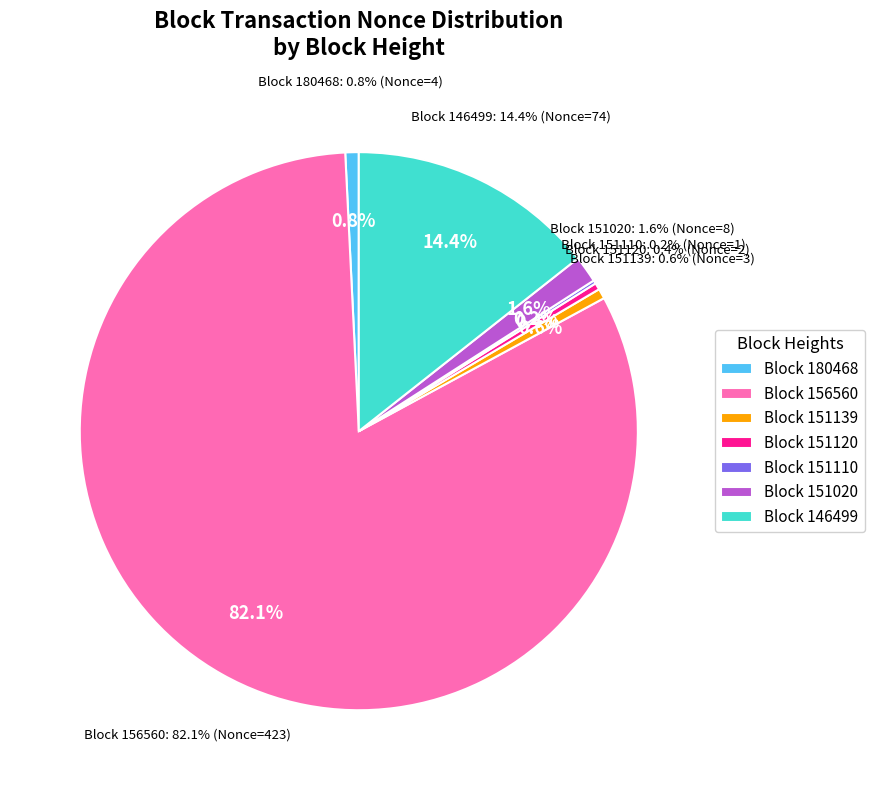

Does any single category account for the majority?

Yes